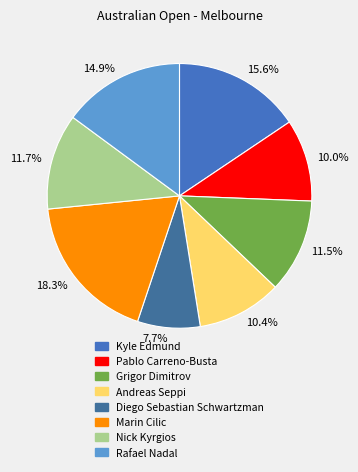

Does any single category account for the majority?

No